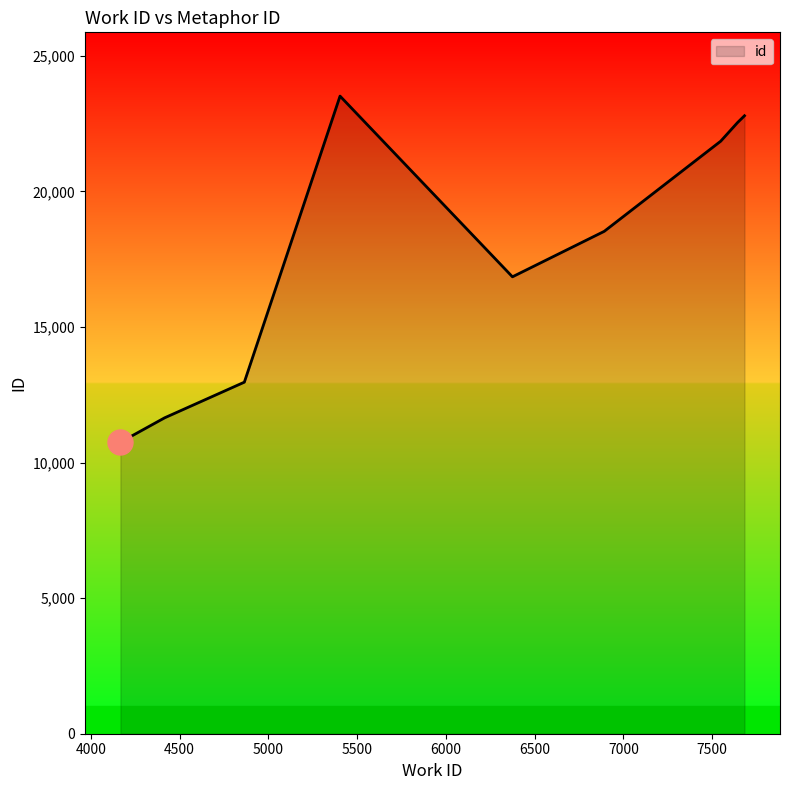

What is the smallest value displayed?

10751